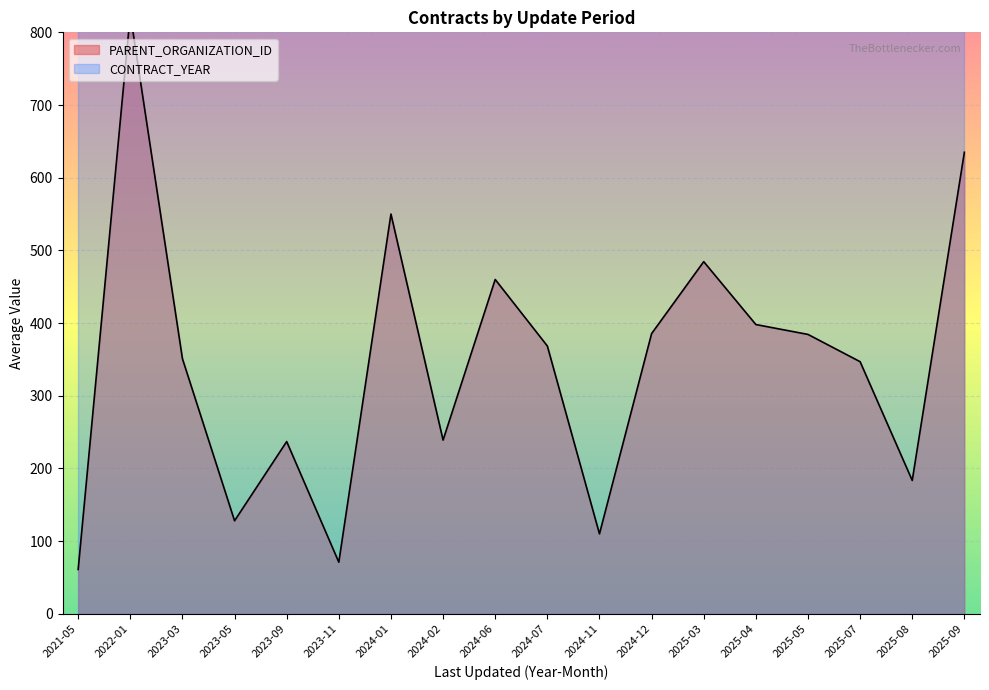

Rank the series at 2023-05 from highest to lowest value.

CONTRACT_YEAR, PARENT_ORGANIZATION_ID